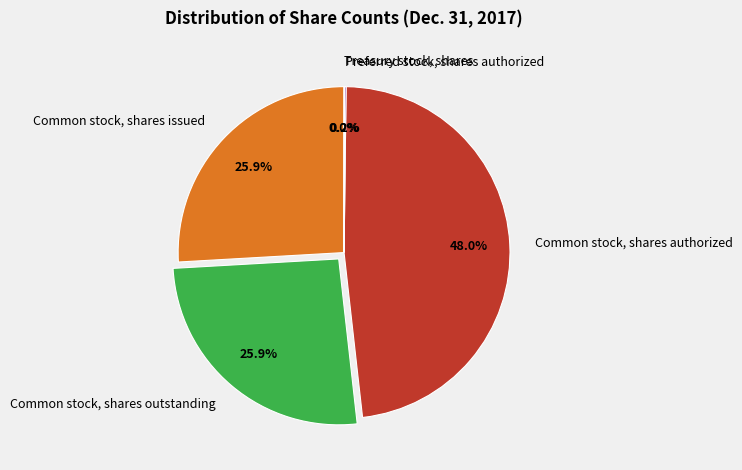

Which has a higher value, Common stock, shares authorized or Common stock, shares outstanding?

Common stock, shares authorized